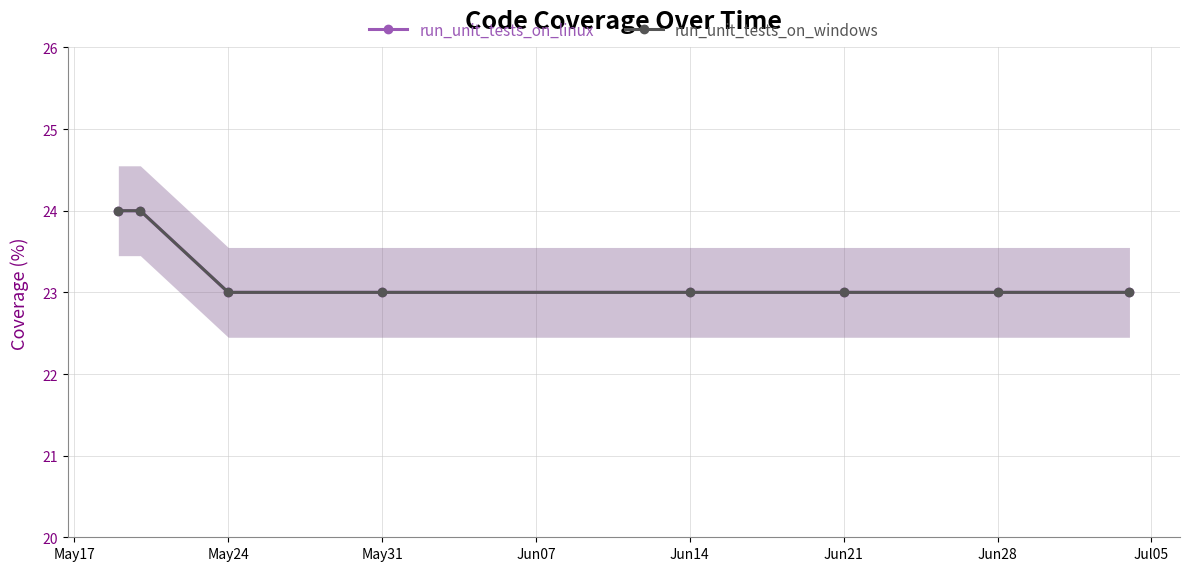

What is the label of the 8th point from the left?

Jul05